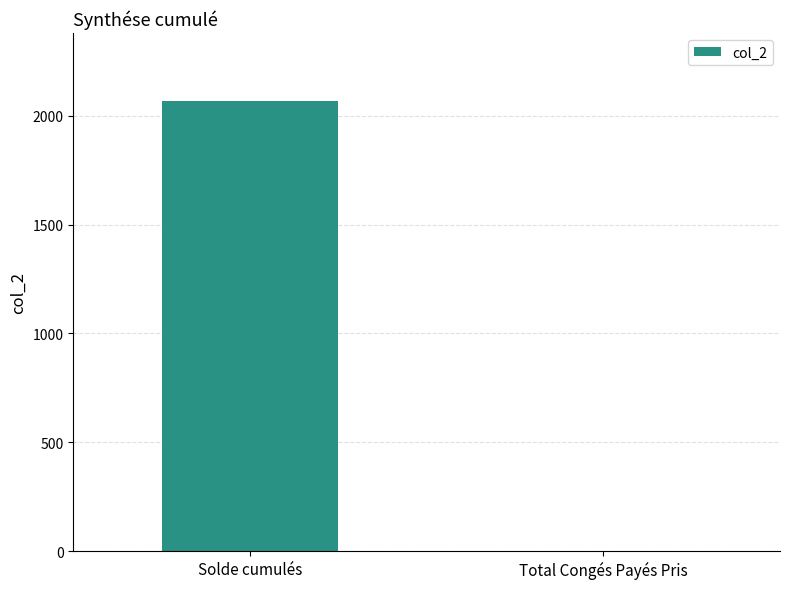

The value at Solde cumulés is 2761.9. True or false?

False